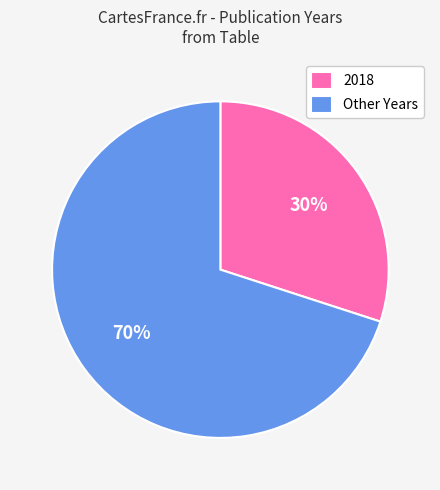

Between Other Years and 2018, which is larger?

Other Years